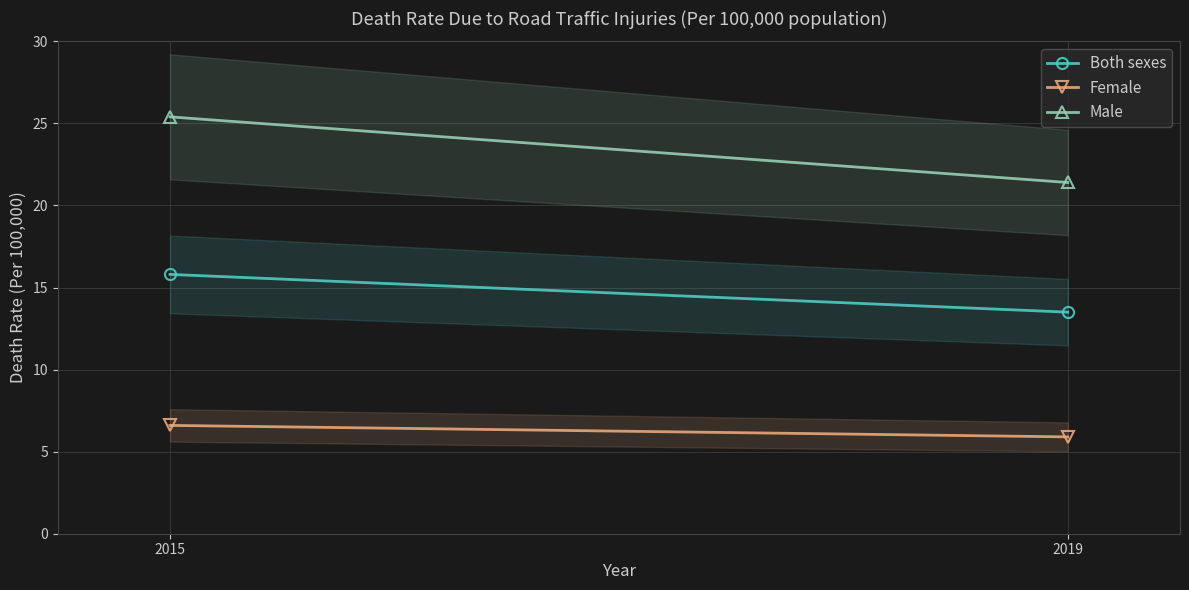

What is the lowest value of the Male series?

21.4